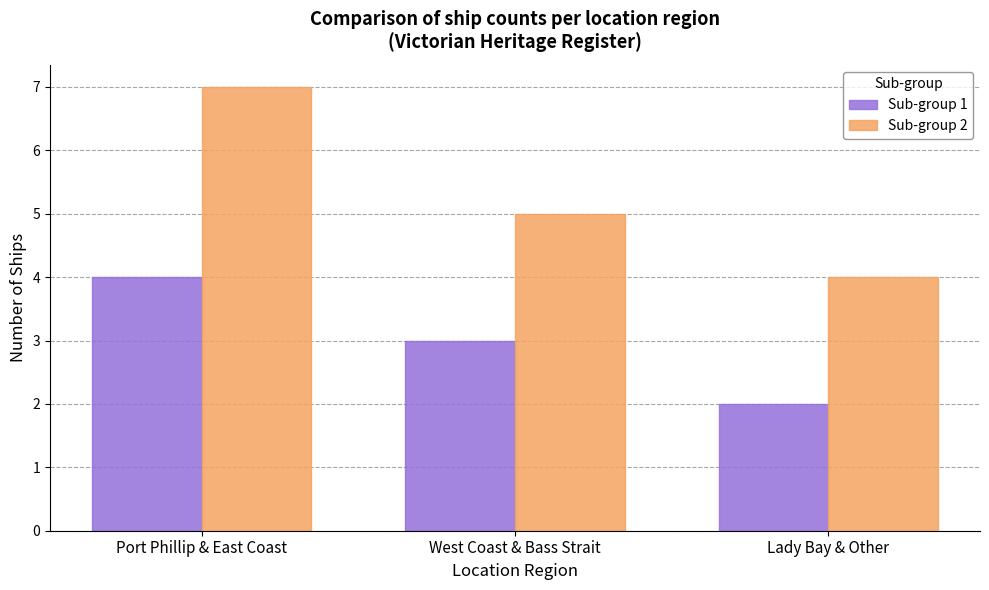

Reading right to left, list all the values displayed in this chart.

Sub-group 1: 2	3	4
Sub-group 2: 4	5	7